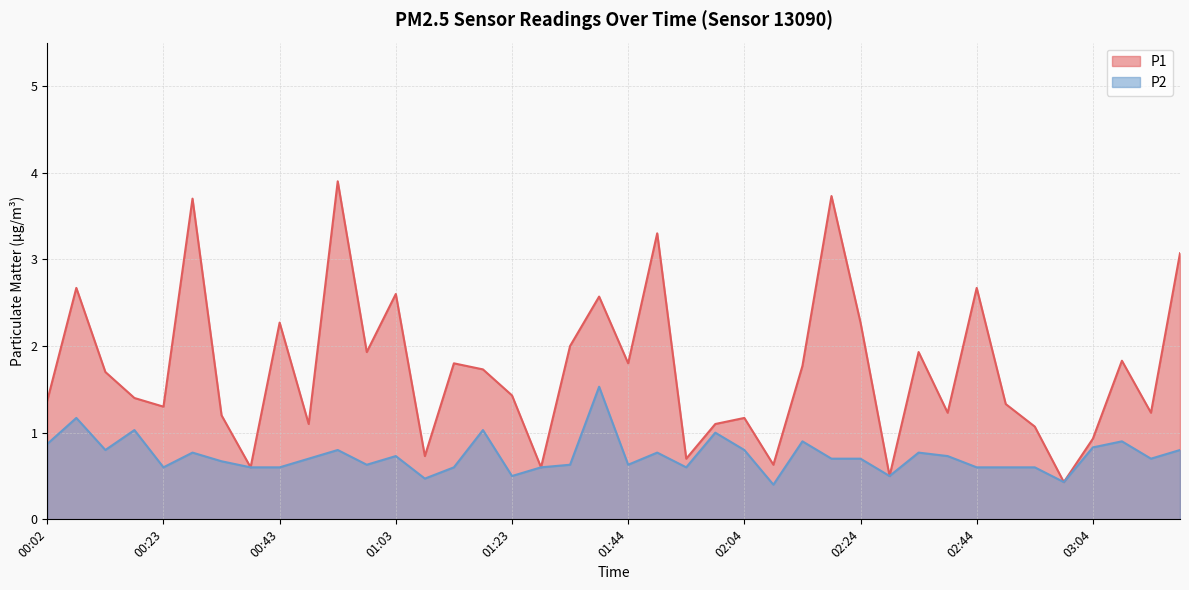

Where is the first local maximum for P1?

00:07